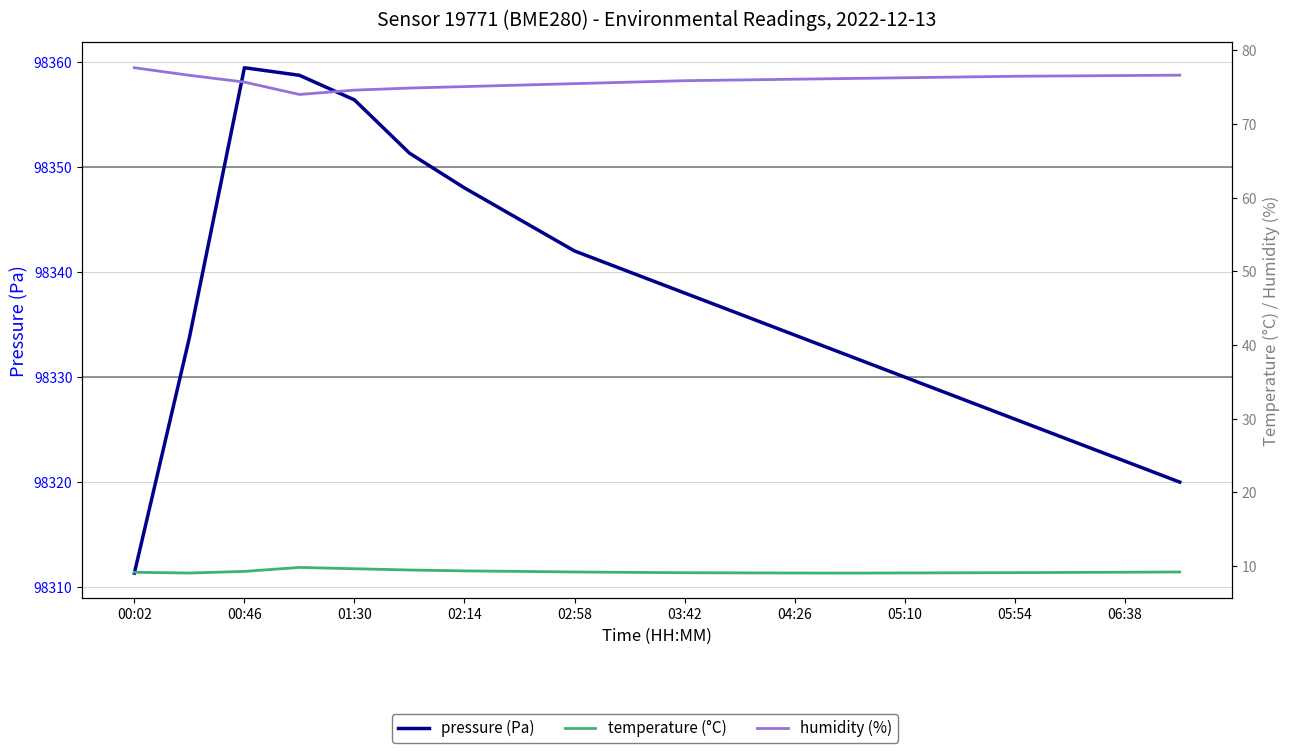

True or false: humidity (%) and pressure (Pa) cross at least once.

False